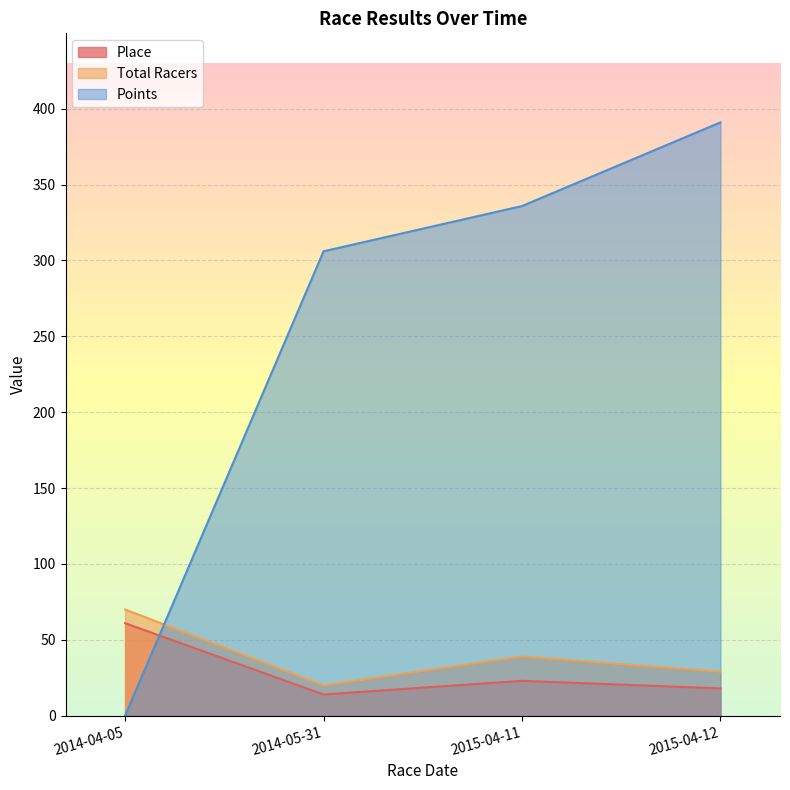

What are all the series names shown in the legend?

Place, Total Racers, Points